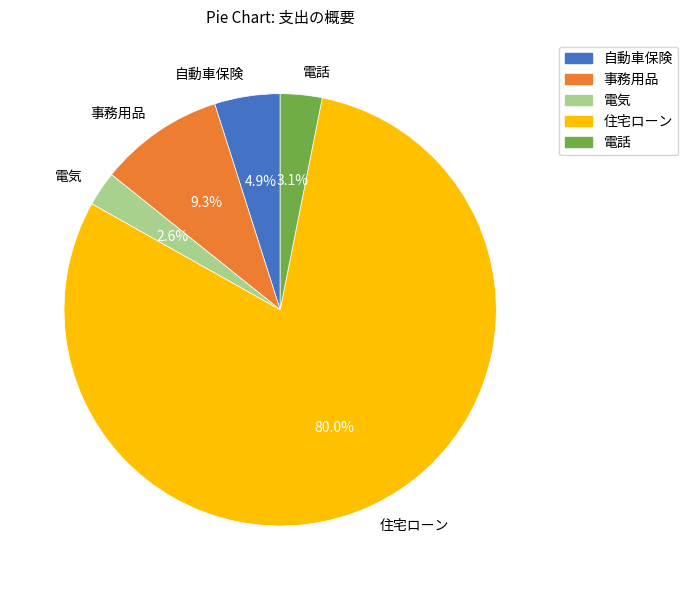

The 事務用品 slice represents 19% of the pie. True or false?

False